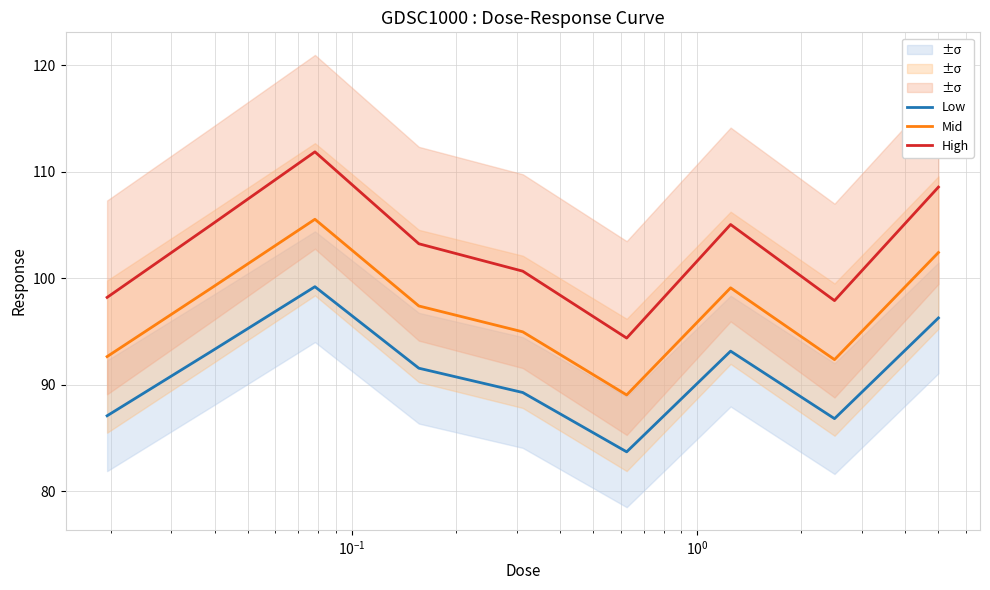

What is the minimum value for High?

94.4